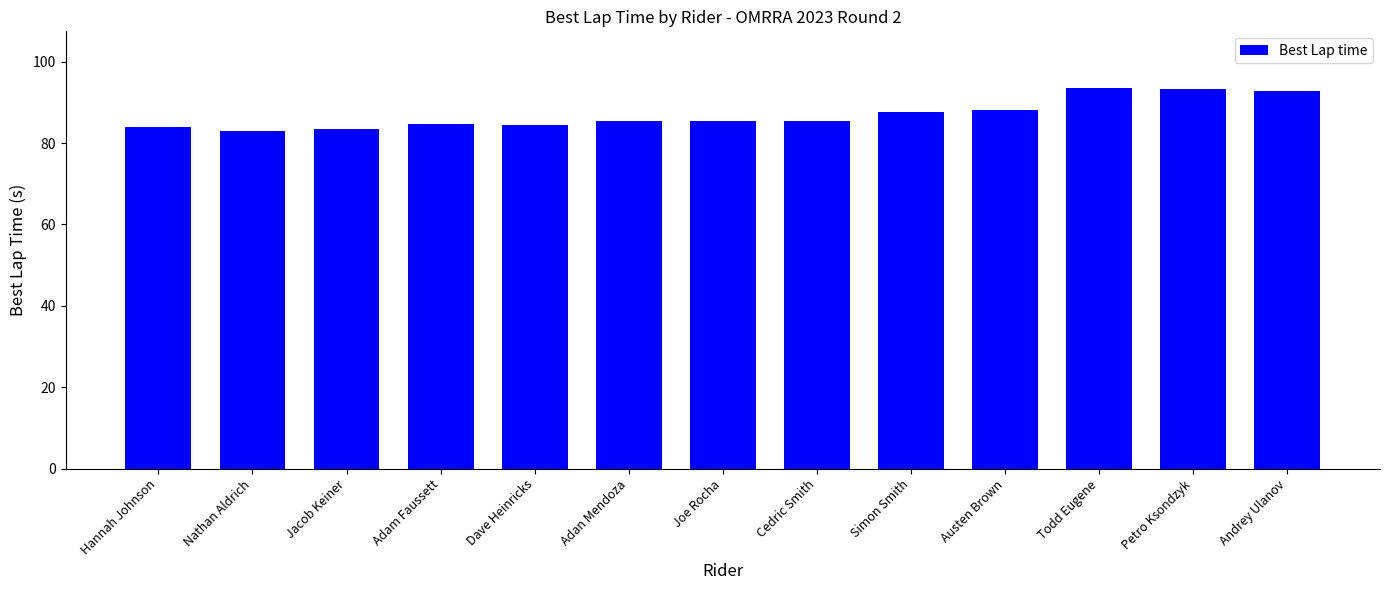

What is the change in value from Adam Faussett to Simon Smith?

+2.9